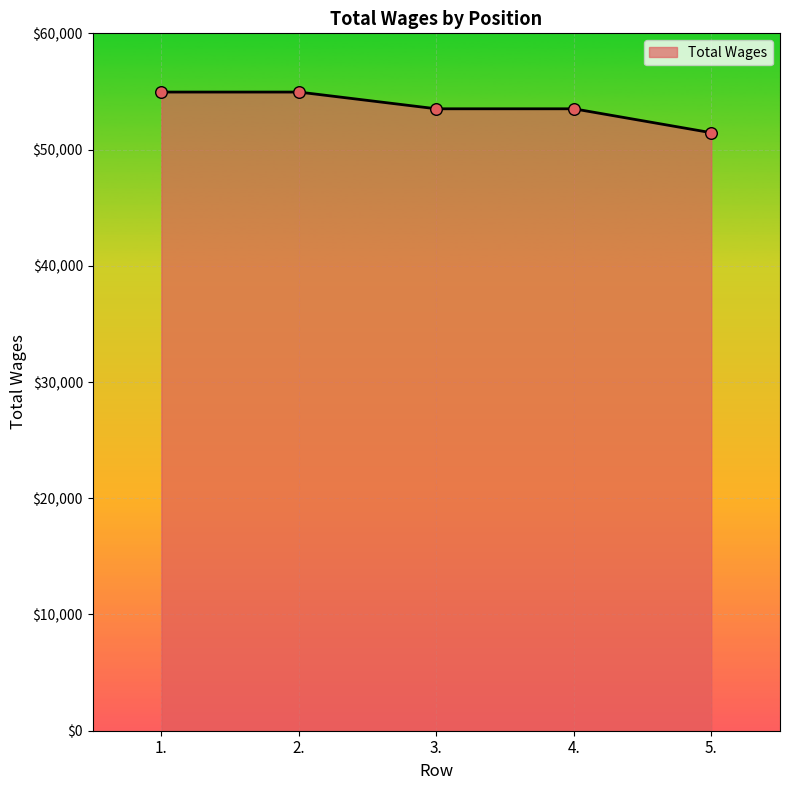

What is the change in value from 2. to 4.?

-1440